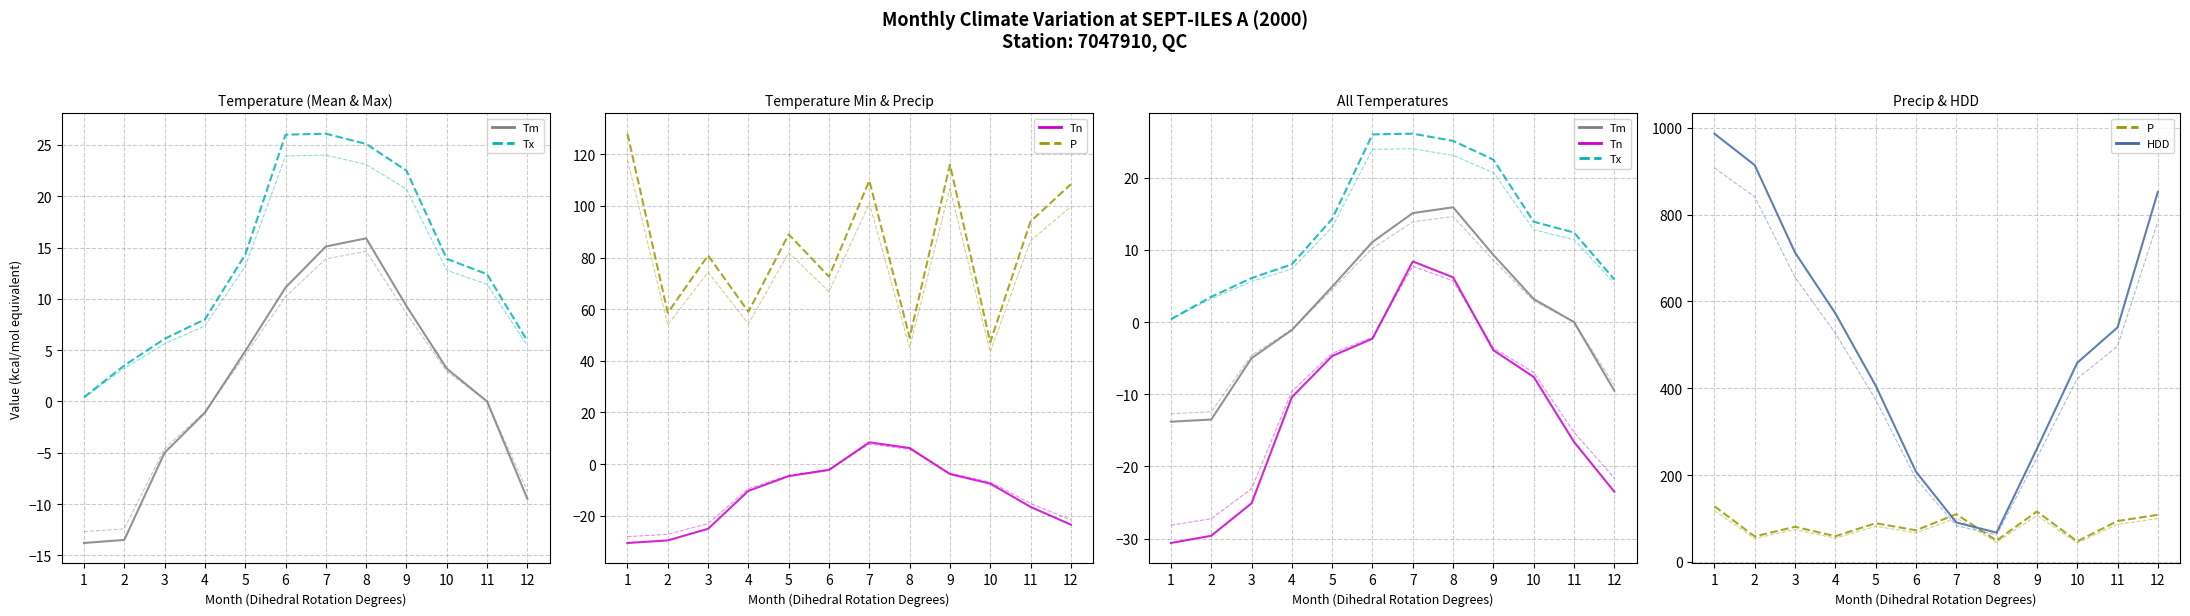

What is the total value across all series at 3?

769.5